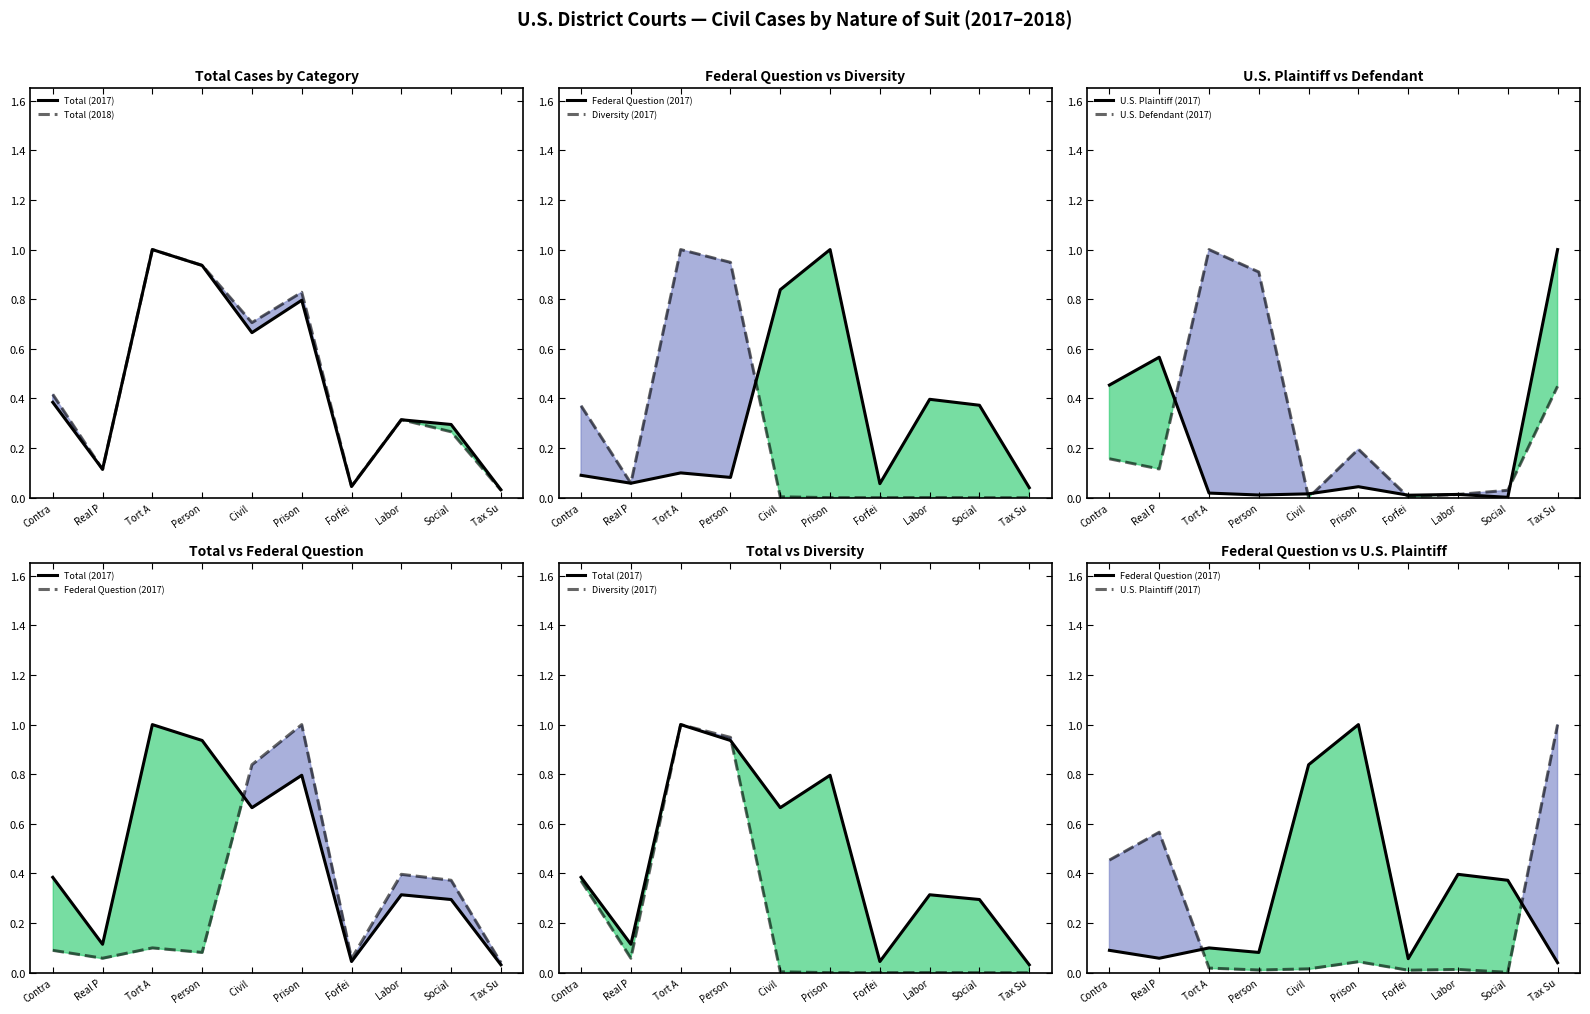

At which category does Total (2018) reach its first local peak?

Tort A